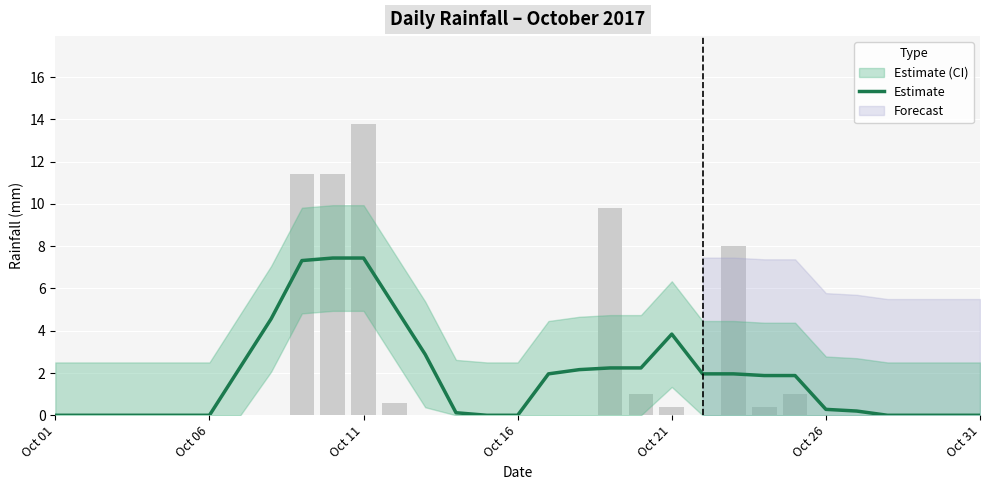

What is the maximum value shown in the chart?

7.4